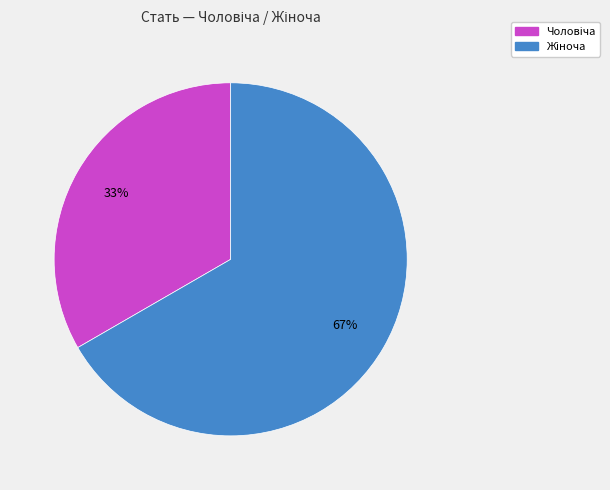

To the nearest percent, what is the average slice percentage?

50%